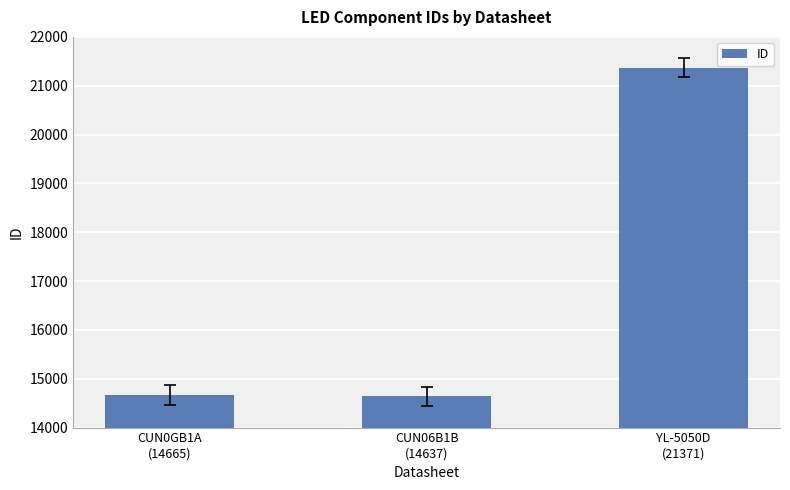

Are the bars grouped side by side (vs. stacked)?

No